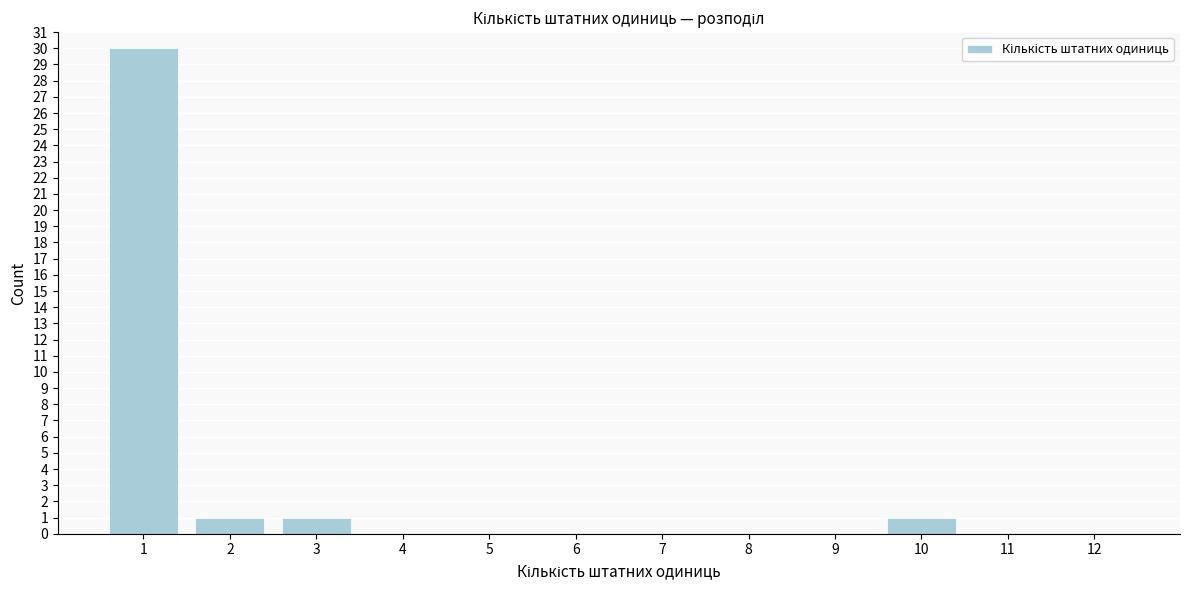

Reading left to right, list all the values displayed in this chart.

1=30	2=1	3=1	4=0	5=0	6=0	7=0	8=0	9=0	10=1	11=0	12=0